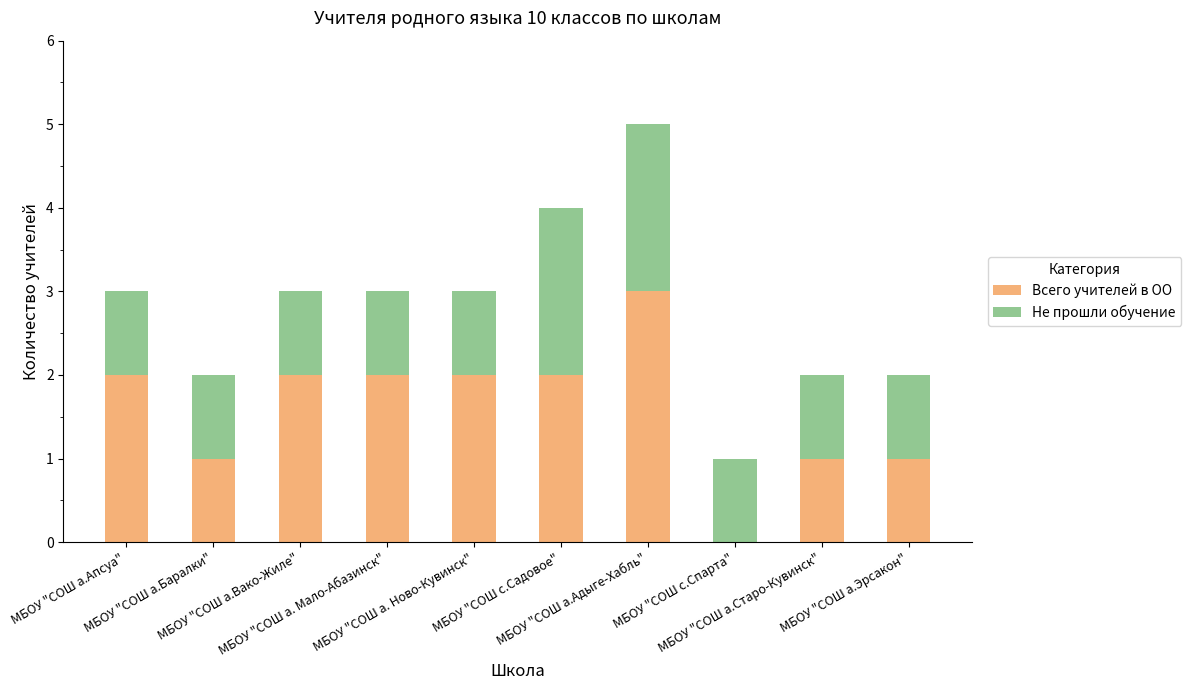

What is the highest value of the Всего учителей в ОО series?

3